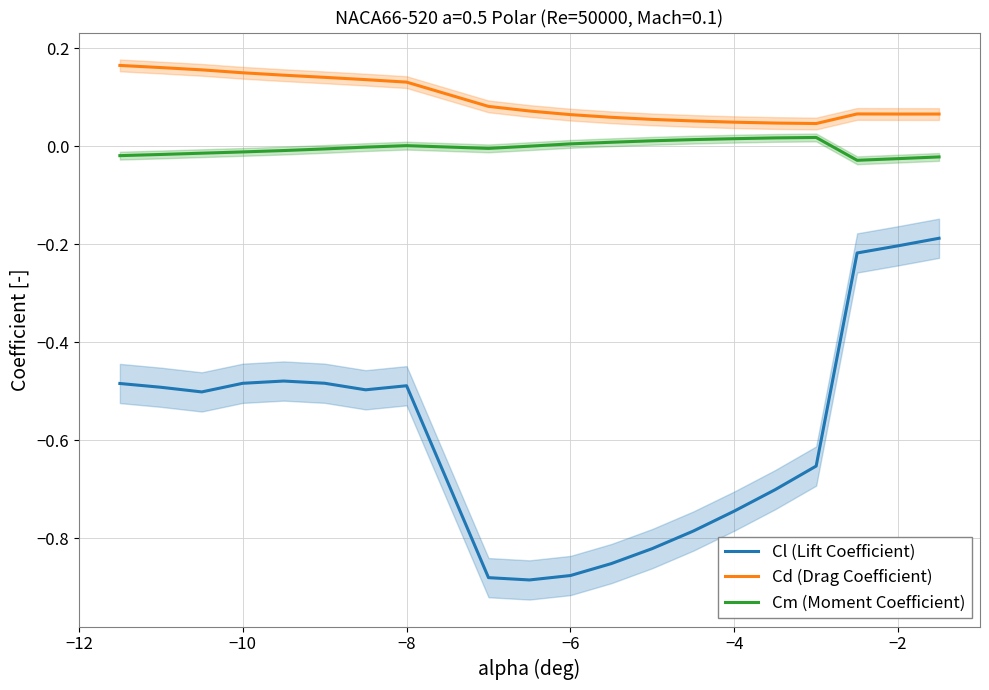

Is it true that Cl (Lift Coefficient) equals -0.2 at −2?

True